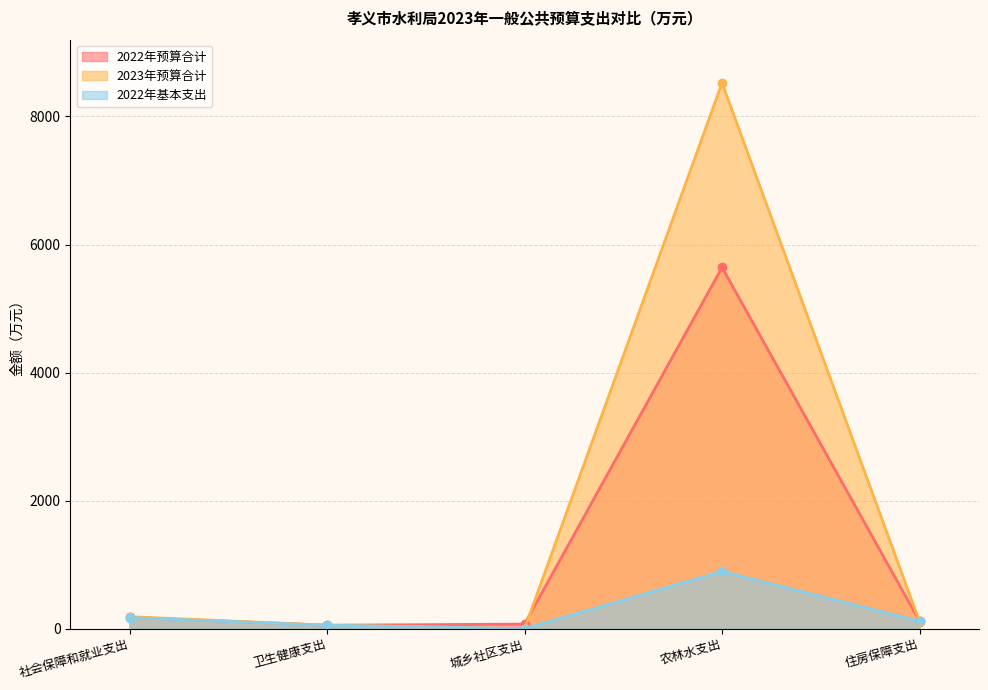

Which series has the largest range (max minus min)?

2023年预算合计